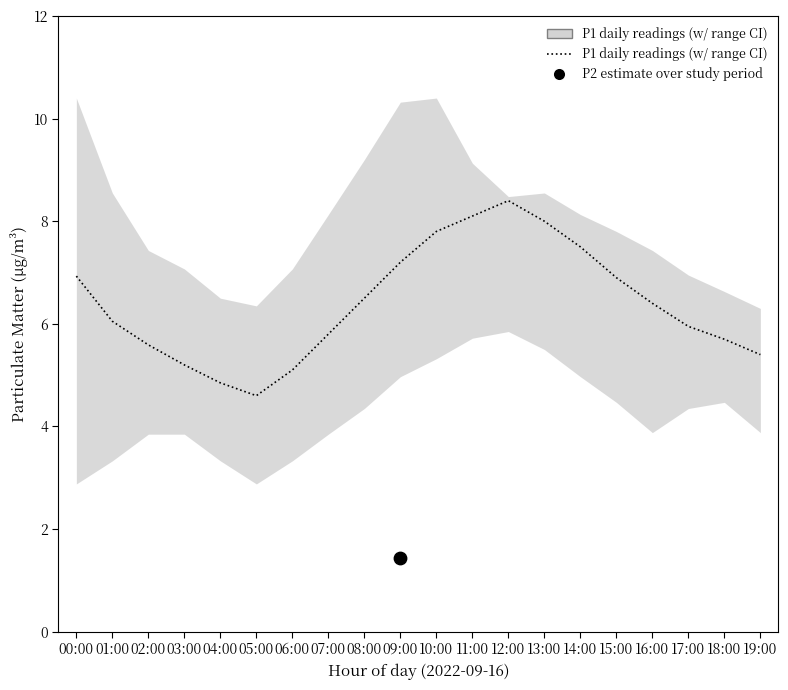

Which has a higher value, 07:00 or 17:00?

17:00